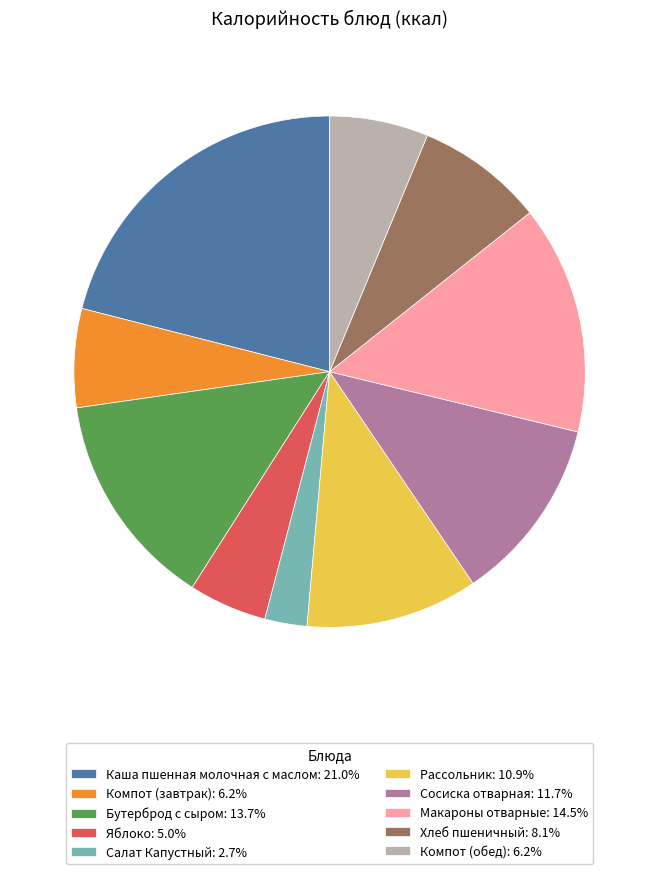

Which slice is the largest?

Каша пшенная молочная с маслом